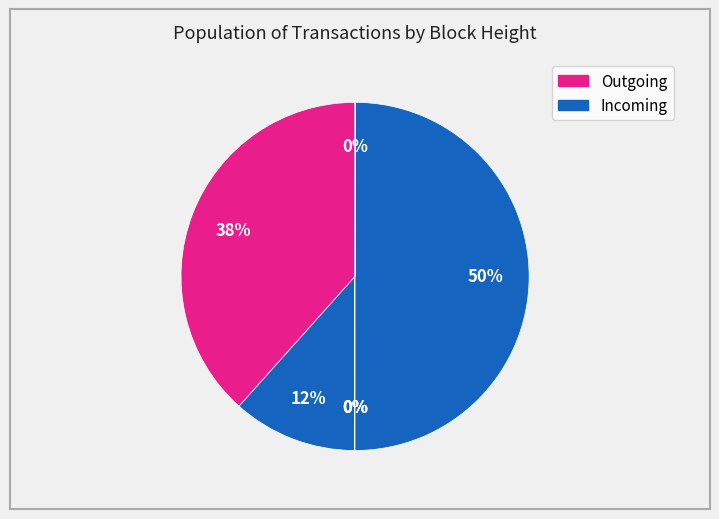

How many segments does this pie chart have?

7